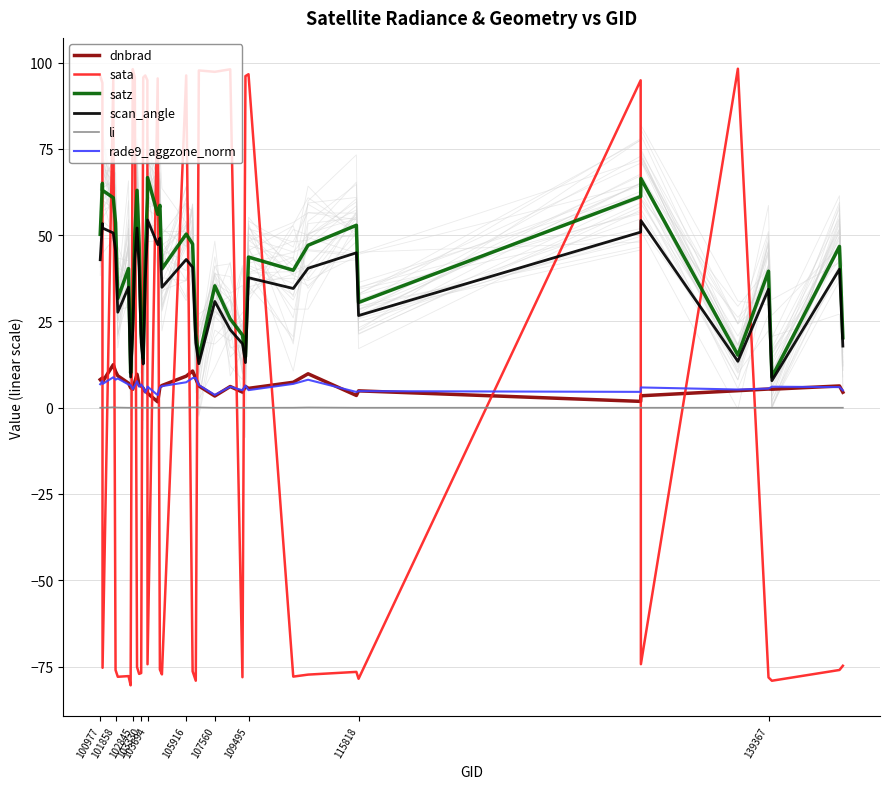

In scan_angle, how many points are higher than both neighbors (excluding endpoints)?

12